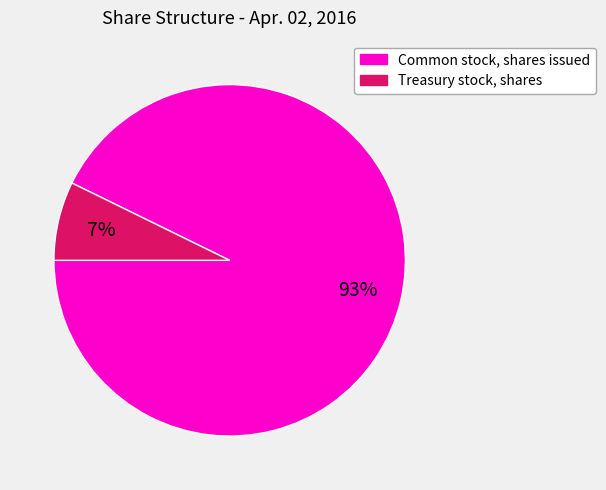

Which has a higher value, Common stock, shares issued or Treasury stock, shares?

Common stock, shares issued